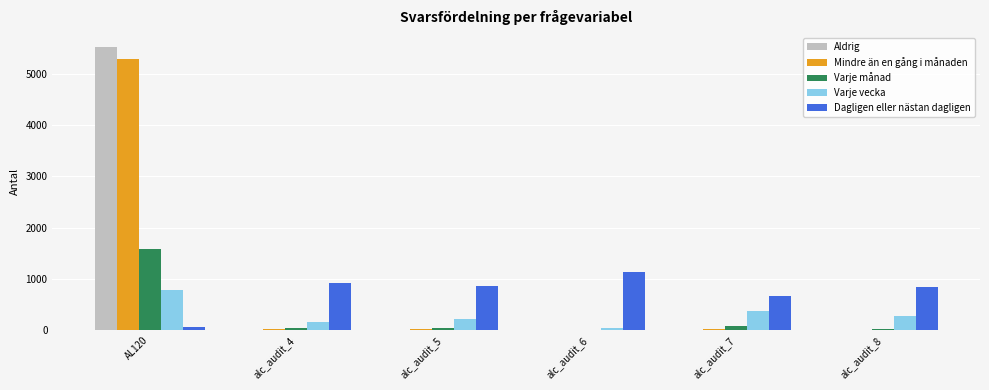

What is the spread (max minus min) of values at alc_audit_4?

903